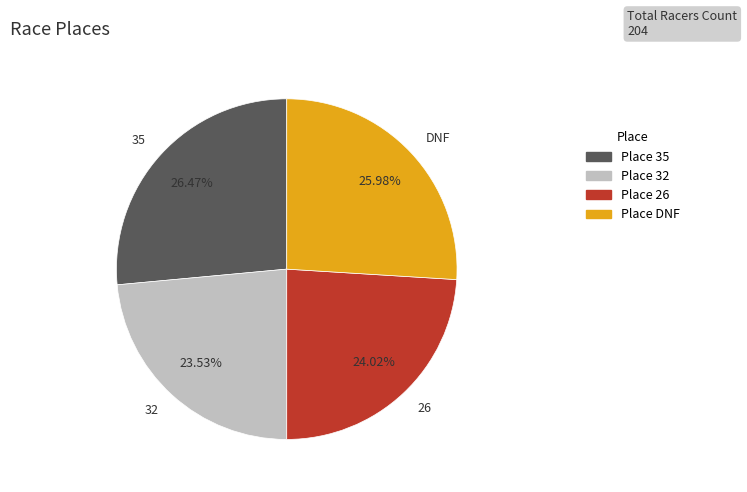

To the nearest percent, what portion does 26 represent?

24%